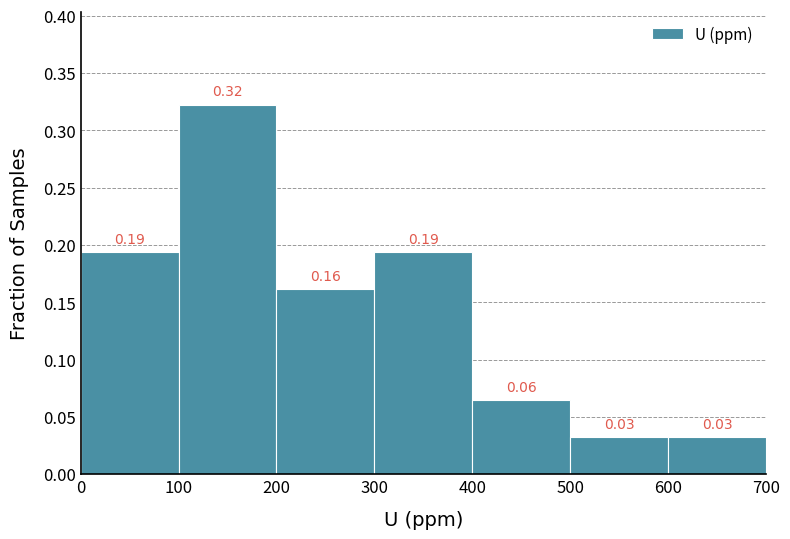

Which range on the x-axis has the tallest bar?

100 to 200